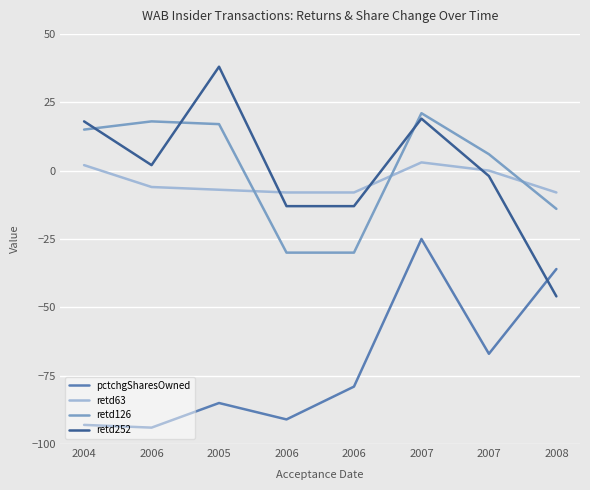

True or false: pctchgSharesOwned has a value of -25 at 2007.

True